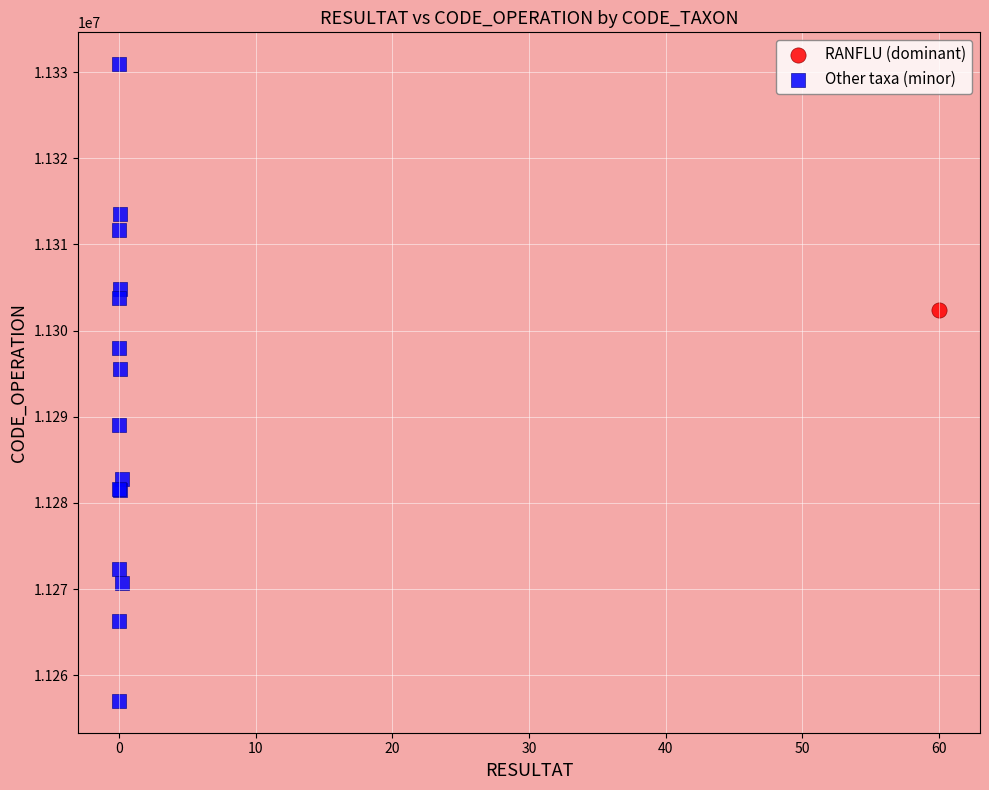

What are all the series names shown in the legend?

RANFLU (dominant), Other taxa (minor)